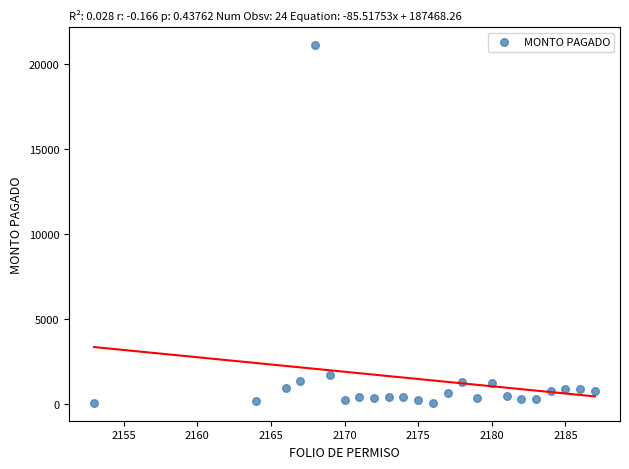

What Y value in the scatter plot is closest to 10594?

1720